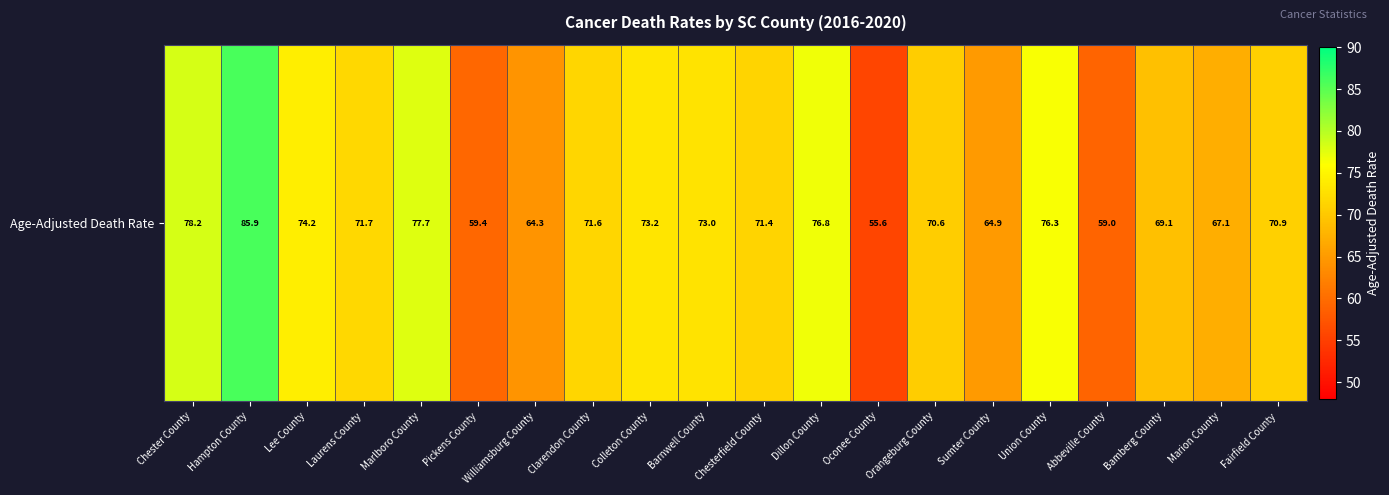

What is the difference between the values at Laurens County and Marion County?

4.6